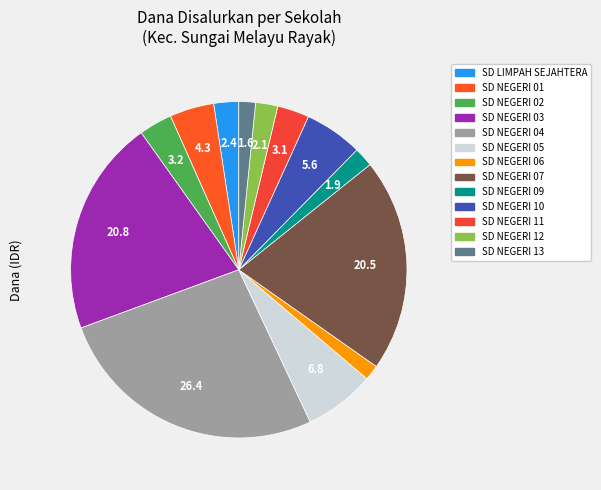

To the nearest percent, what is the difference between the largest and smallest slice percentages?

25%